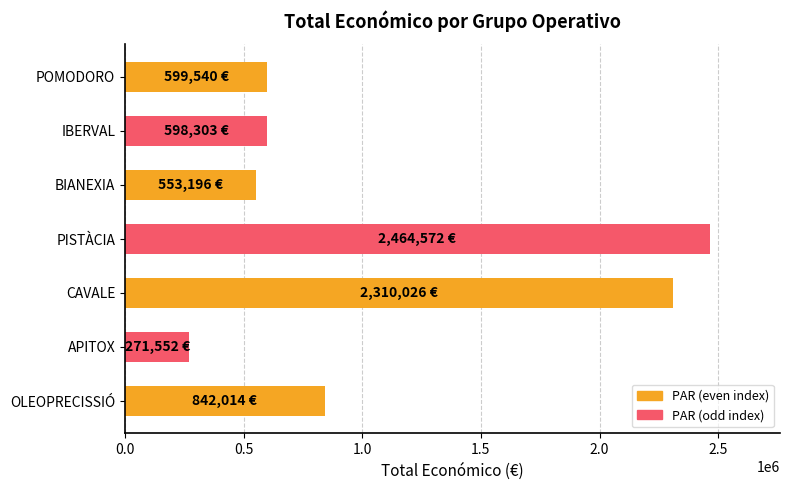

Where is the data nearest to the value 1368062?

OLEOPRECISSIÓ